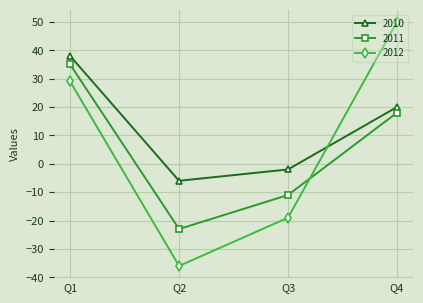

True or false: 2011 and 2010 cross at least once.

False